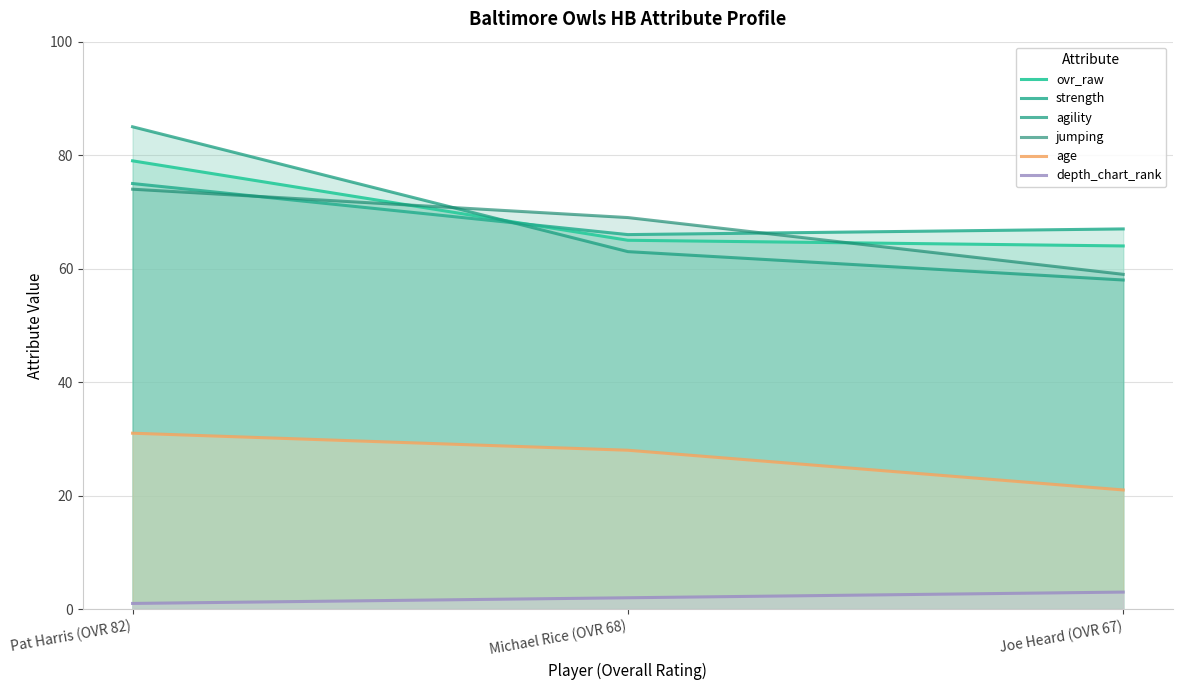

What is the label of the 1st point from the right?

Joe Heard (OVR 67)